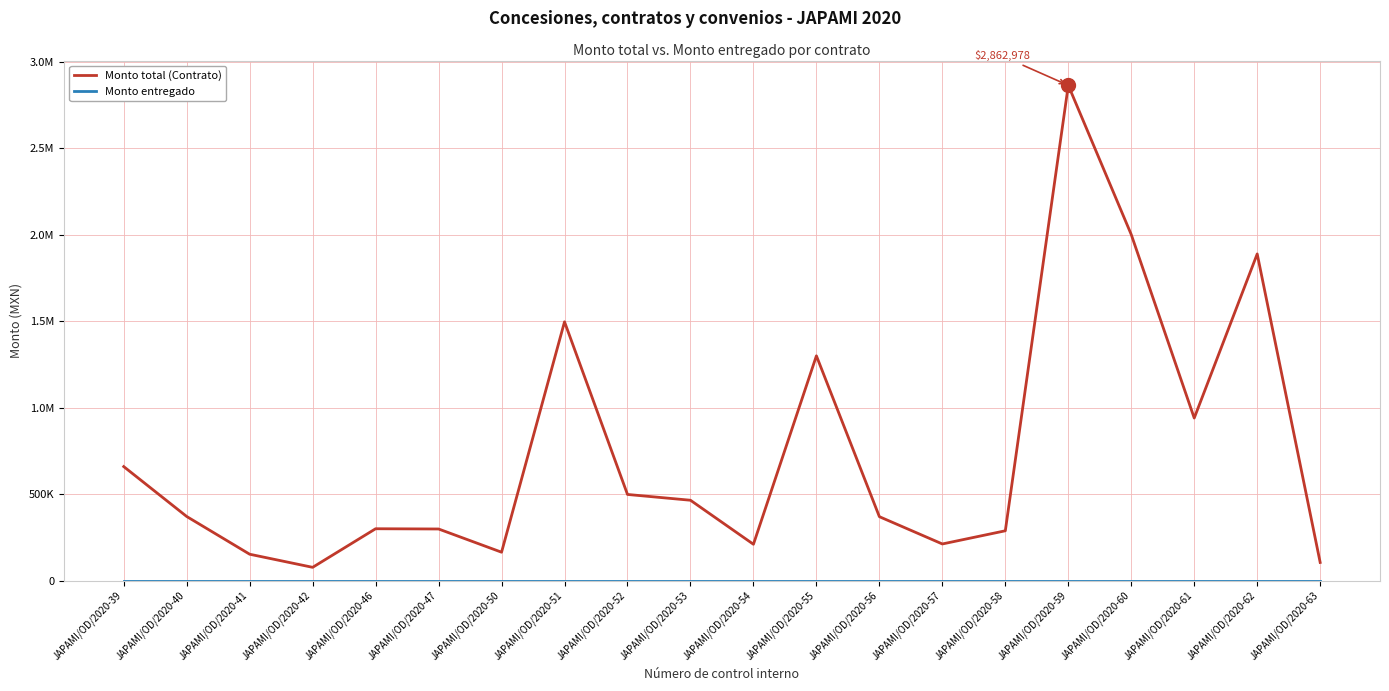

True or false: Monto total (Contrato) and Monto entregado intersect in this chart.

False